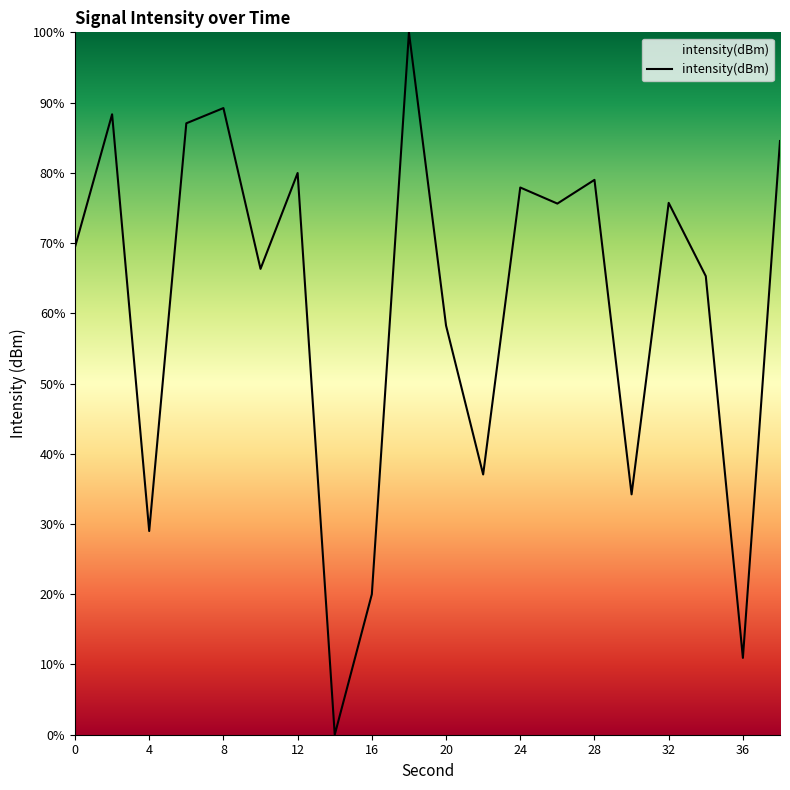

What is the greatest value displayed?

100.0